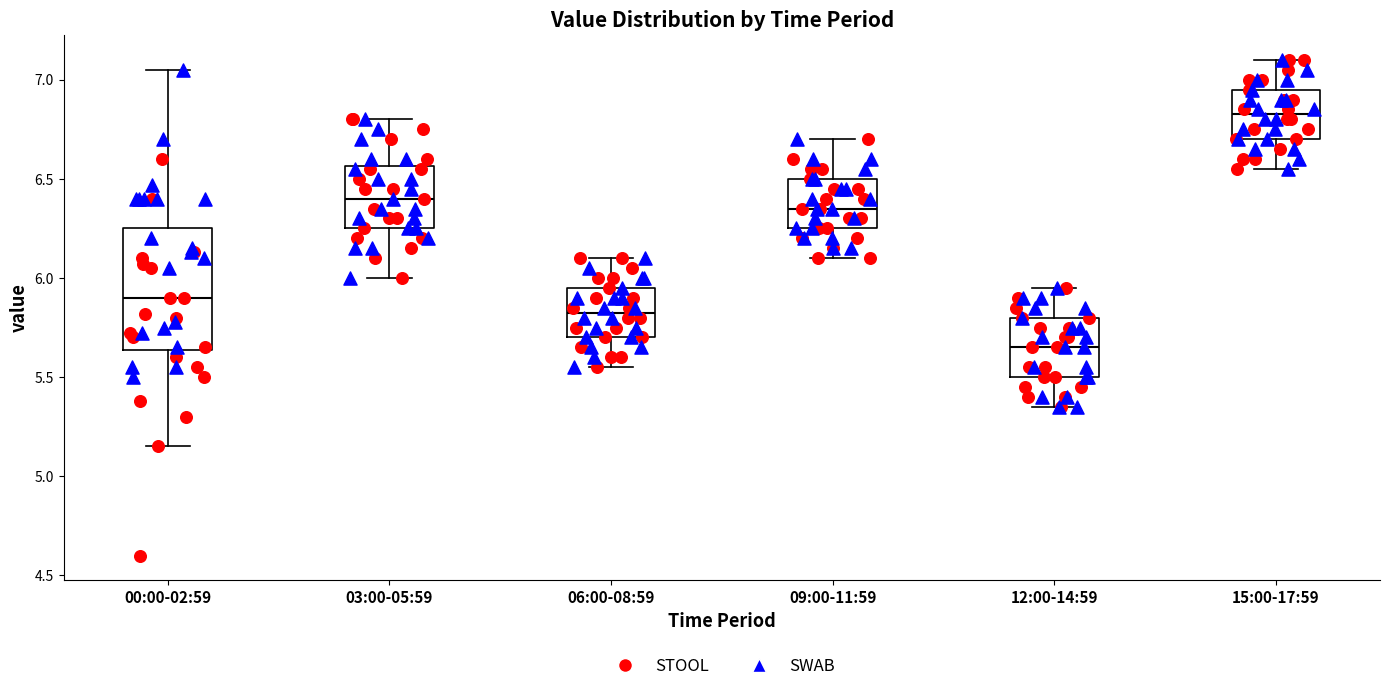

Reading left to right, read every box against the y-axis: the position of its median line, the range the box covers, and the ends of its whiskers. The values are not printed on the chart, so give them approximately, as read against the axis.

00:00-02:59: median 5.90, box 5.65 to 6.25, whiskers 5.15 to 7.05
03:00-05:59: median 6.40, box 6.25 to 6.55, whiskers 6.00 to 6.80
06:00-08:59: median 5.85, box 5.70 to 5.95, whiskers 5.55 to 6.10
09:00-11:59: median 6.35, box 6.25 to 6.50, whiskers 6.10 to 6.70
12:00-14:59: median 5.65, box 5.50 to 5.80, whiskers 5.35 to 5.95
15:00-17:59: median 6.85, box 6.70 to 6.95, whiskers 6.55 to 7.10